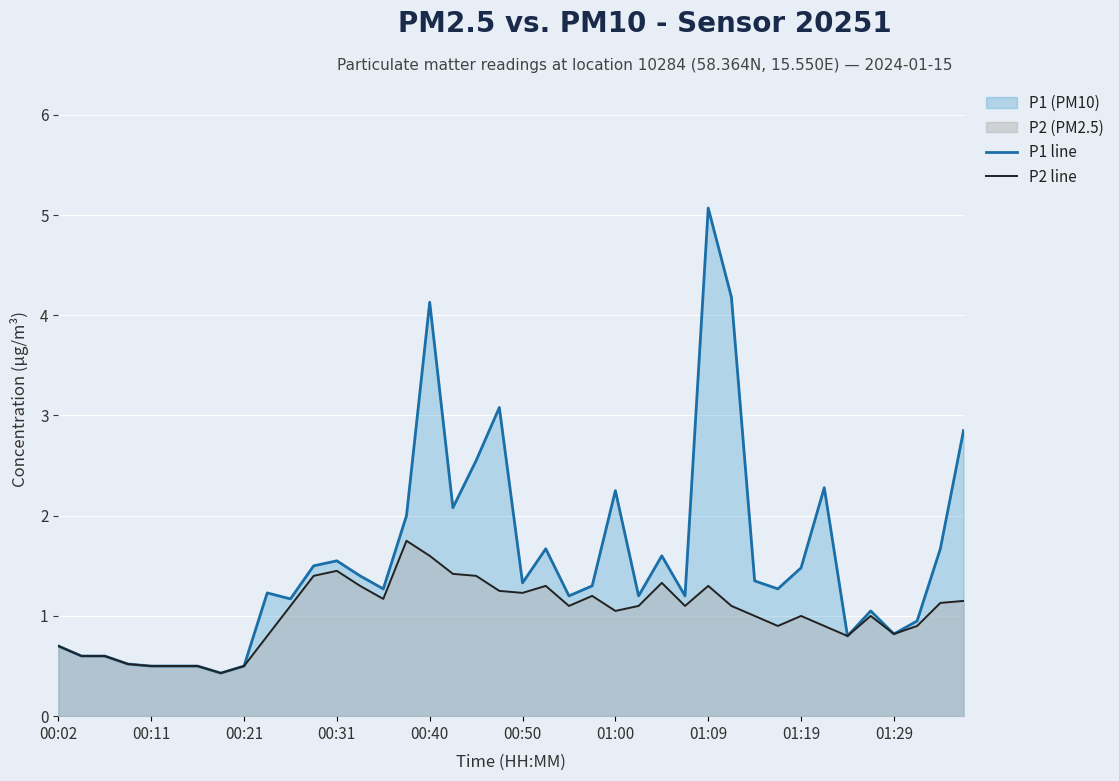

Is it true that P2 line equals 1.1 at 25?

True